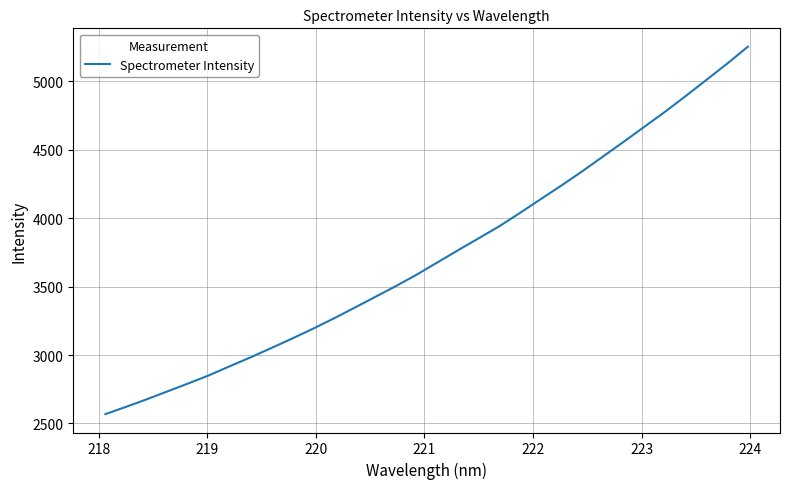

Does the chart display data point markers on the line(s)?

No